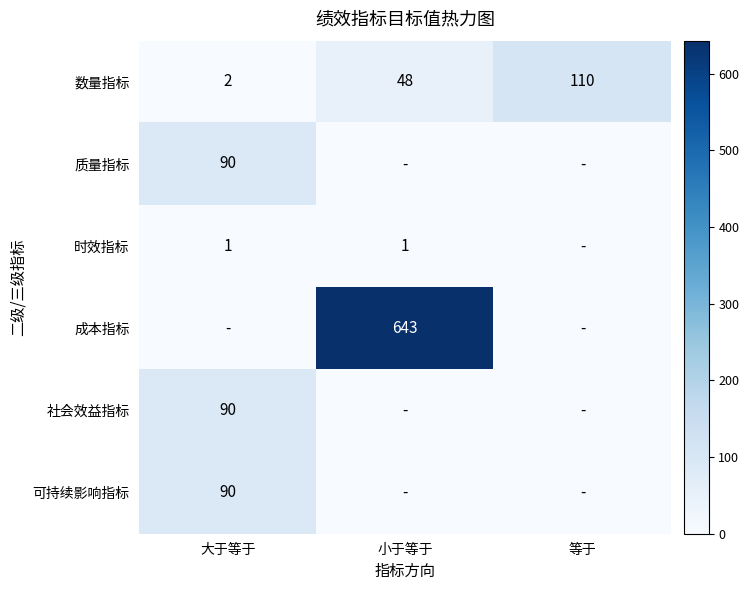

Which category has the lowest value across all series?

小于等于